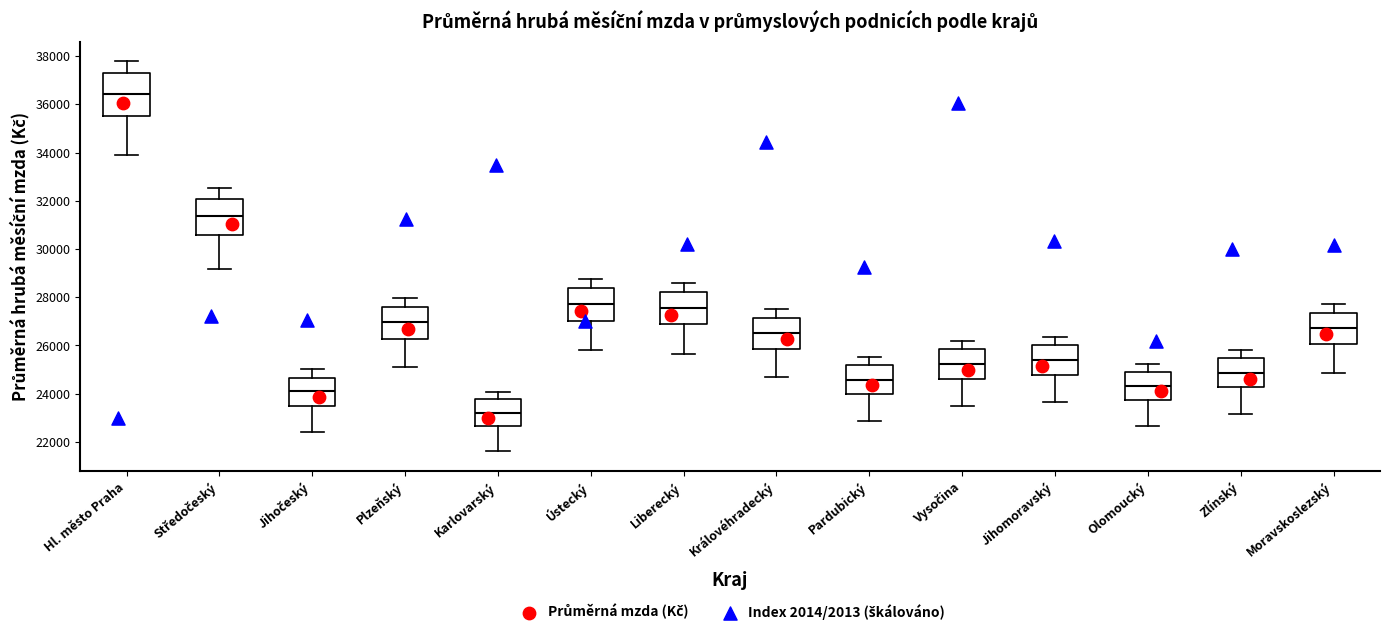

Where does the upper whisker of the box for Vysočina end on the y-axis? The values are not printed on the chart, so give them approximately, as read against the axis.

26200